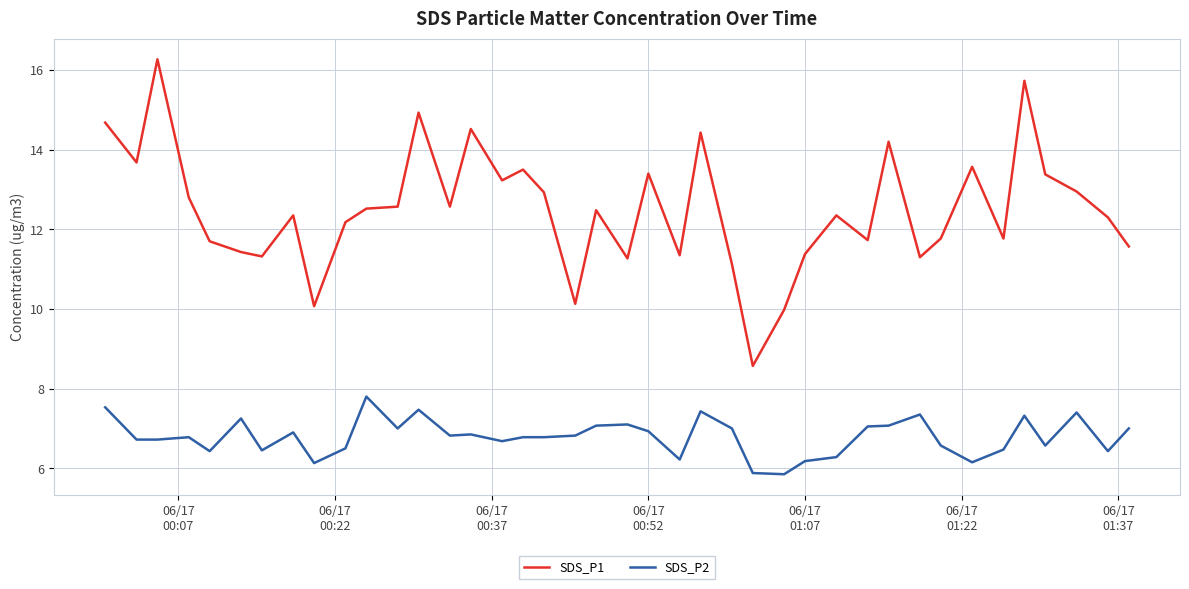

What is the maximum value shown in the chart?

16.3